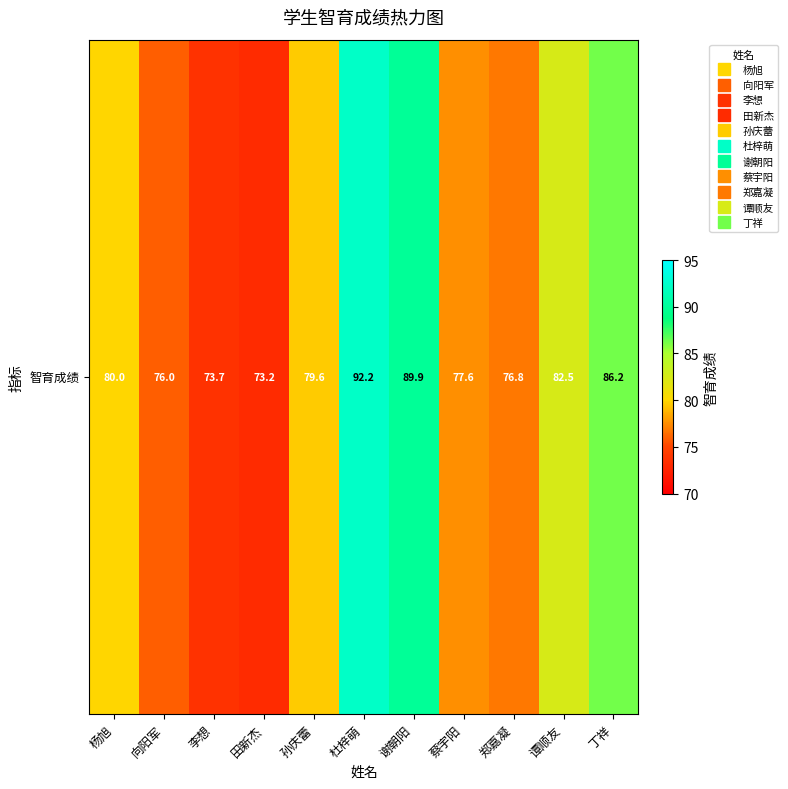

What is the minimum value shown in the chart?

73.2